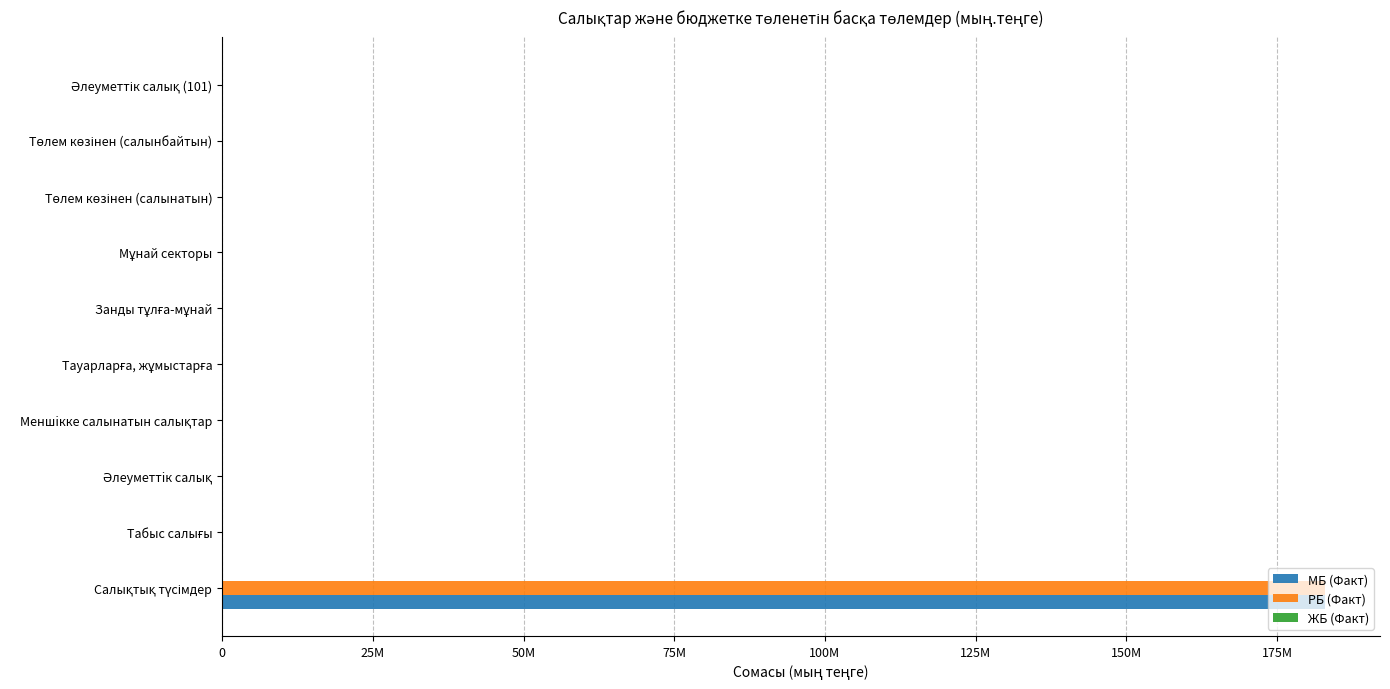

How many values in РБ (Факт) are above zero?

1